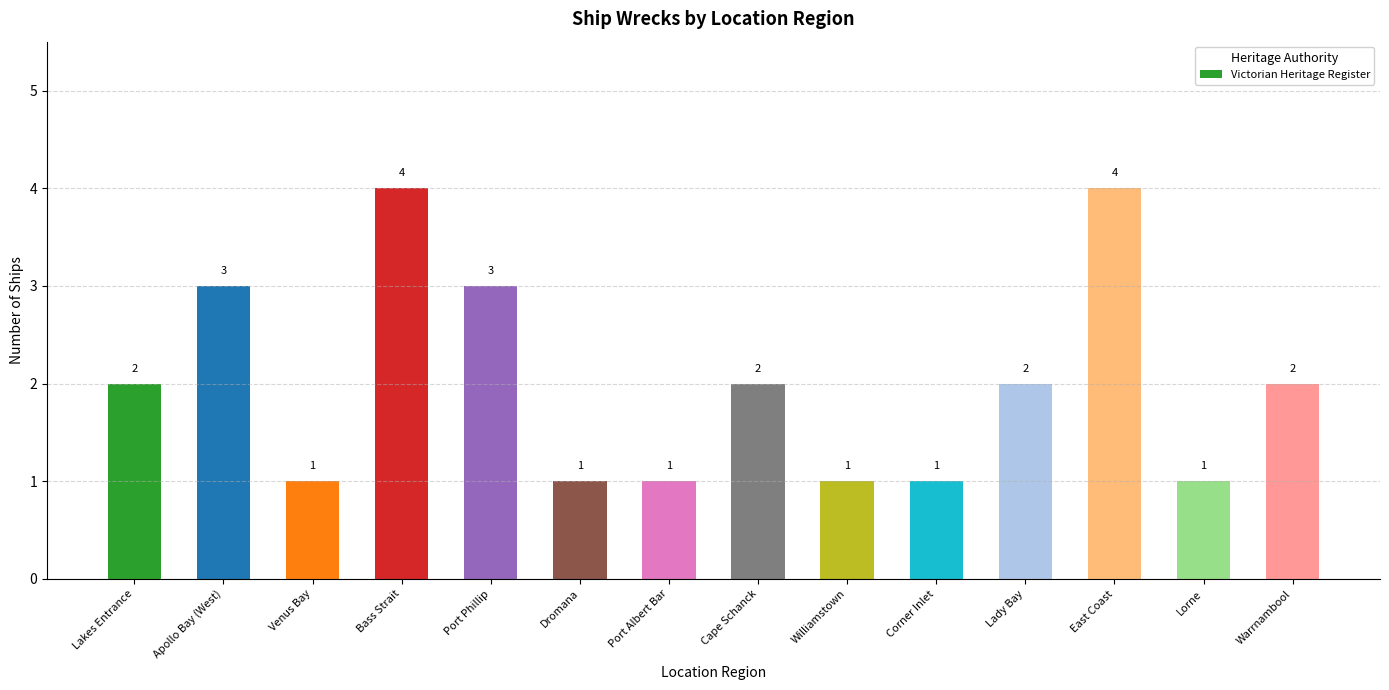

How many bars are there in total?

14